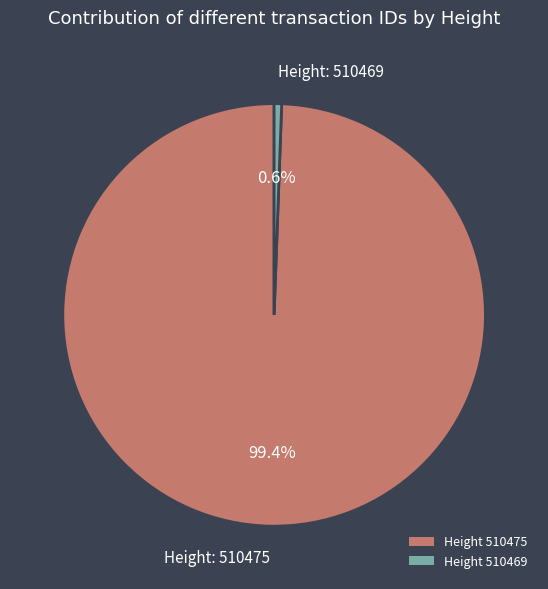

Does any single category account for the majority?

Yes